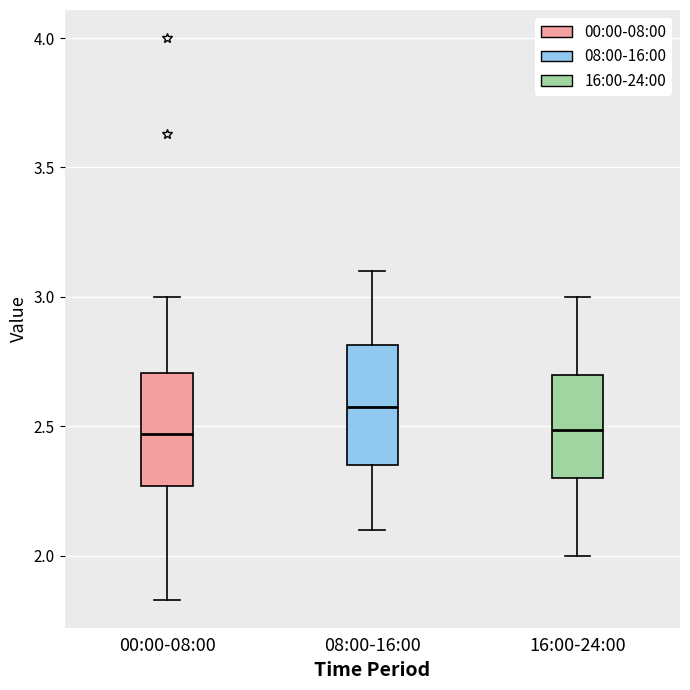

Where is the upper edge of the box for 08:00-16:00 on the y-axis? The values are not printed on the chart, so give them approximately, as read against the axis.

2.80